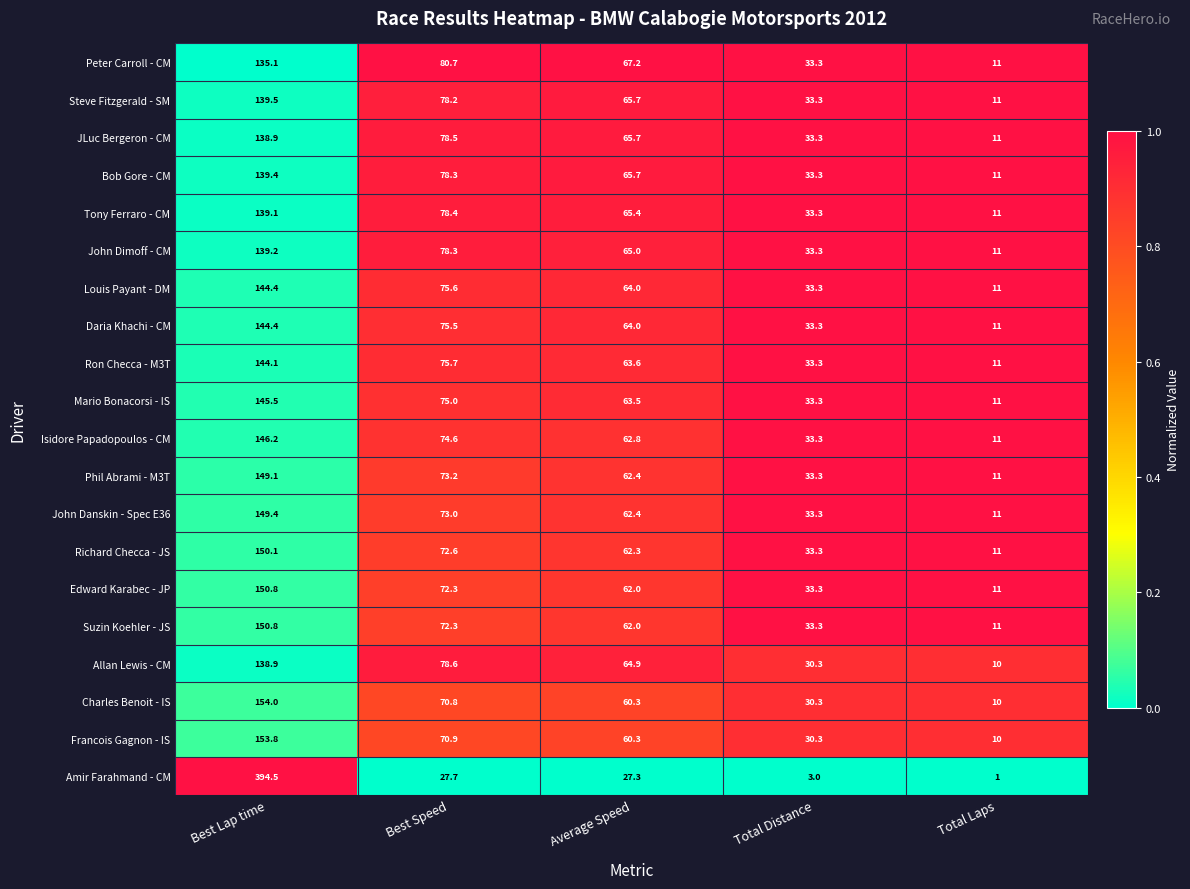

Which series has the widest spread of values?

Amir Farahmand - CM